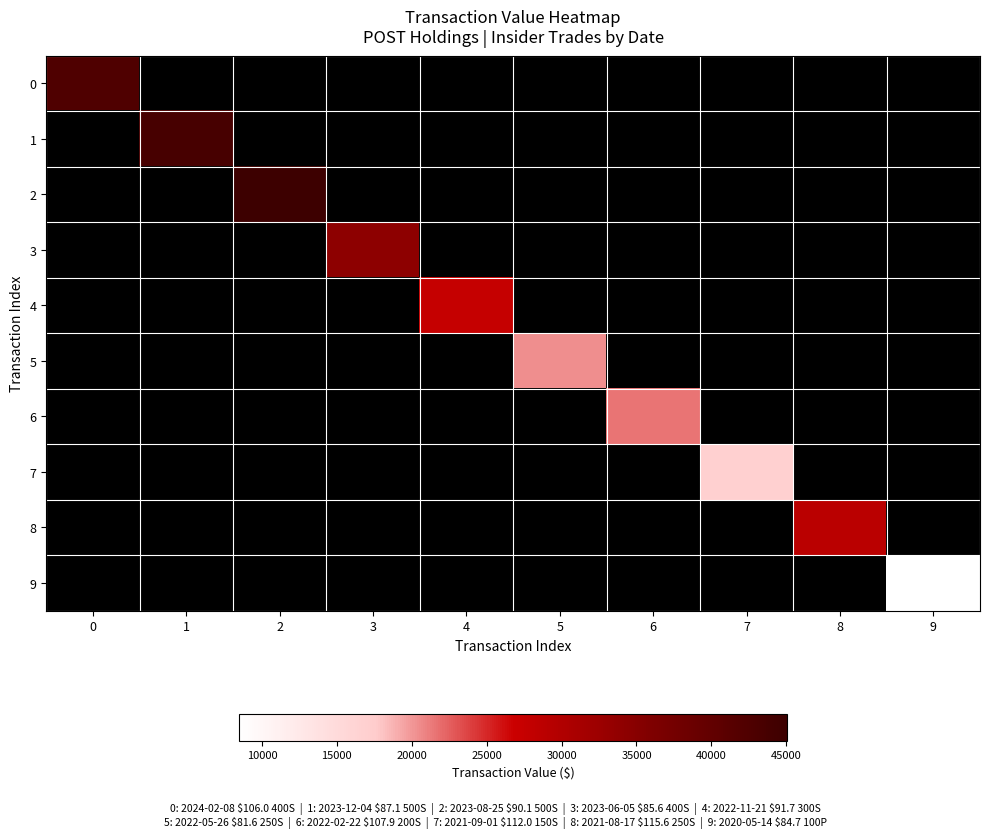

Is the value of 7 at 1 greater than the value of 9 at 8?

No